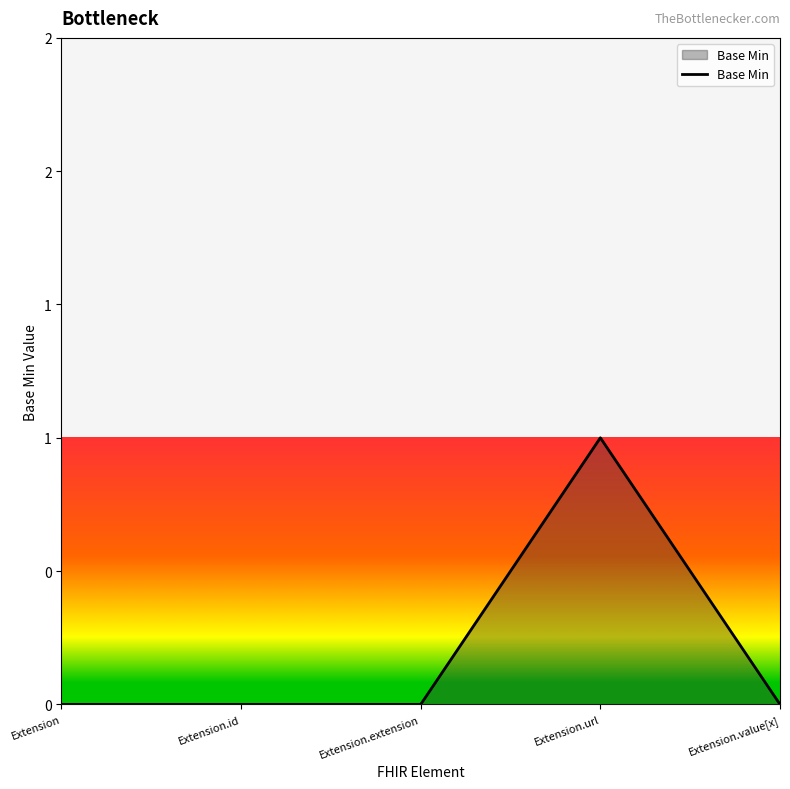

List the labels in order of value, smallest first.

Extension, Extension.id, Extension.extension, Extension.value[x], Extension.url